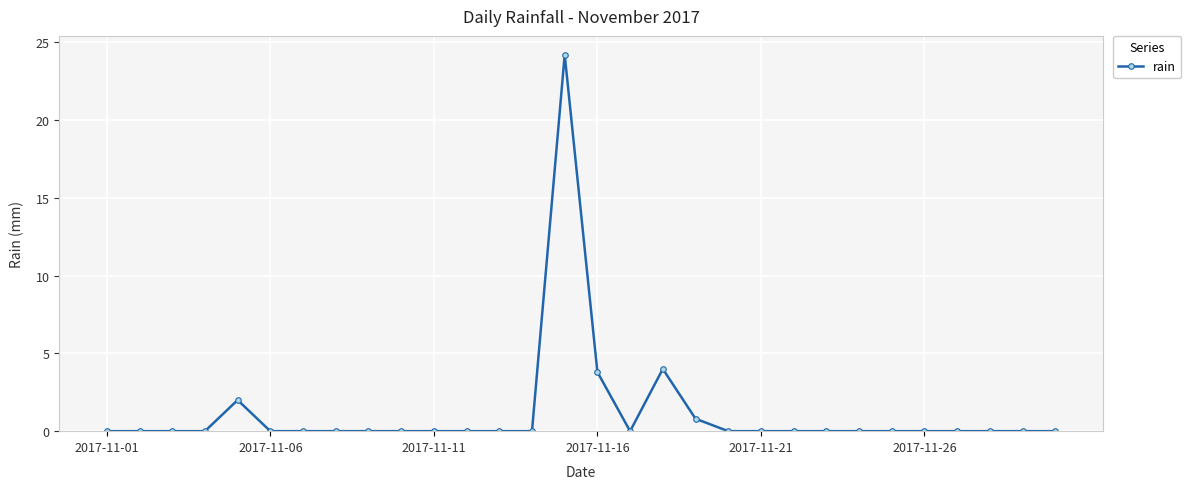

True or false: there are more than 1 points higher than both neighbors.

True